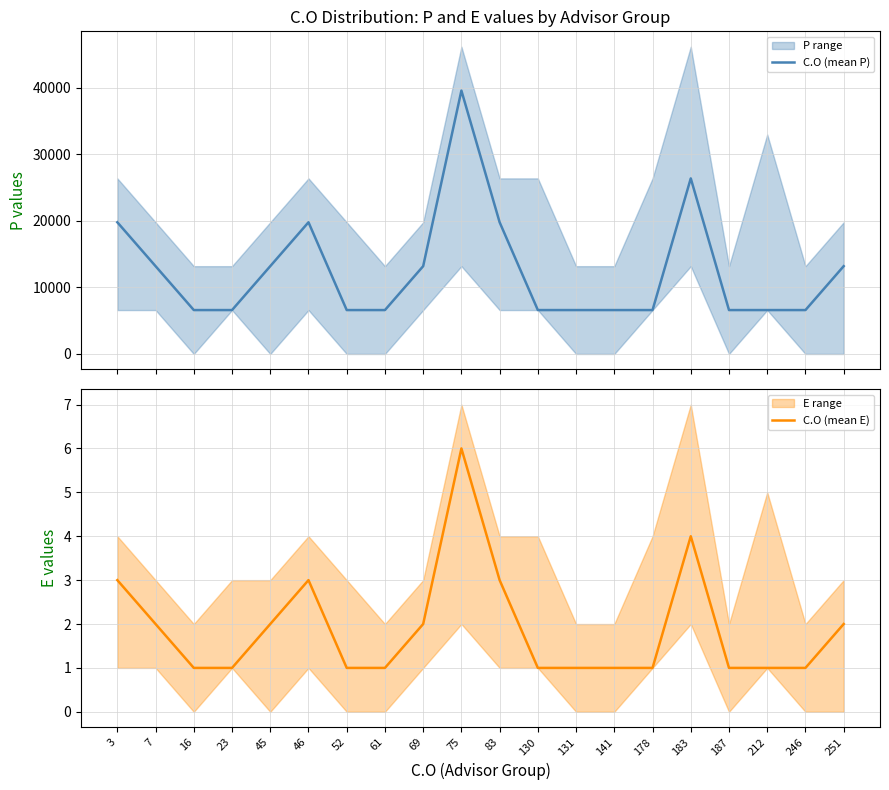

At which label is C.O (mean E) closest to 3?

3